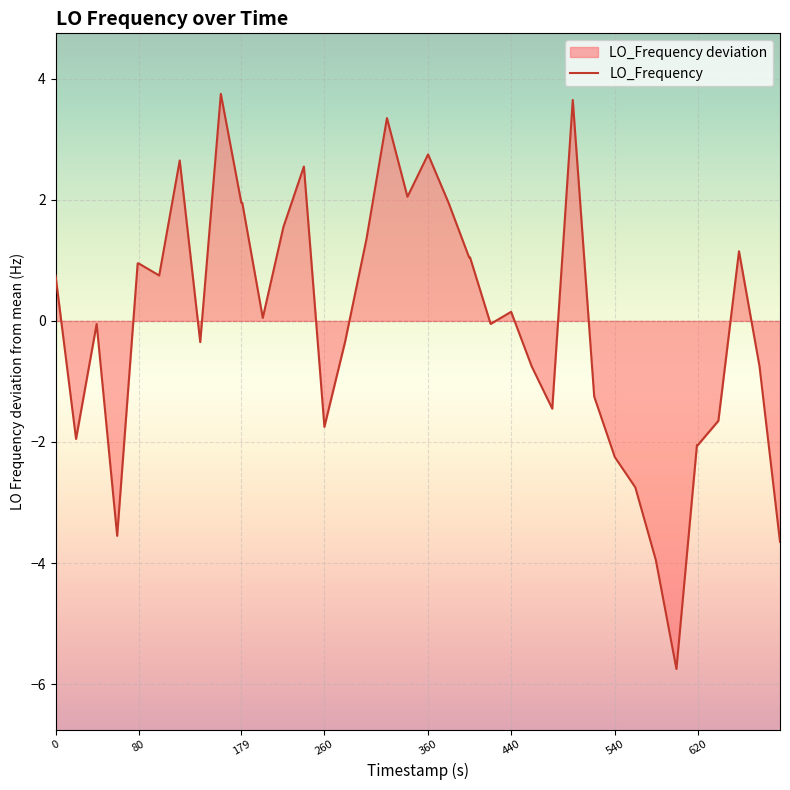

What is the greatest value displayed?

3.8